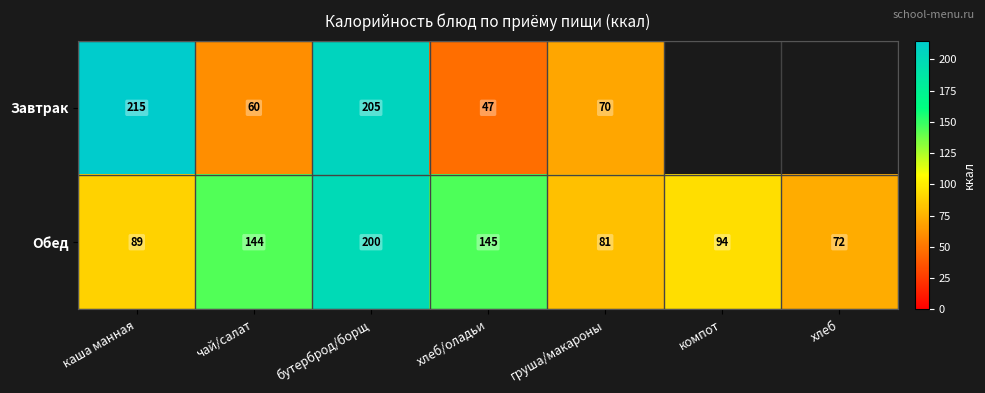

At which category is the sum across all series the highest?

бутерброд/борщ